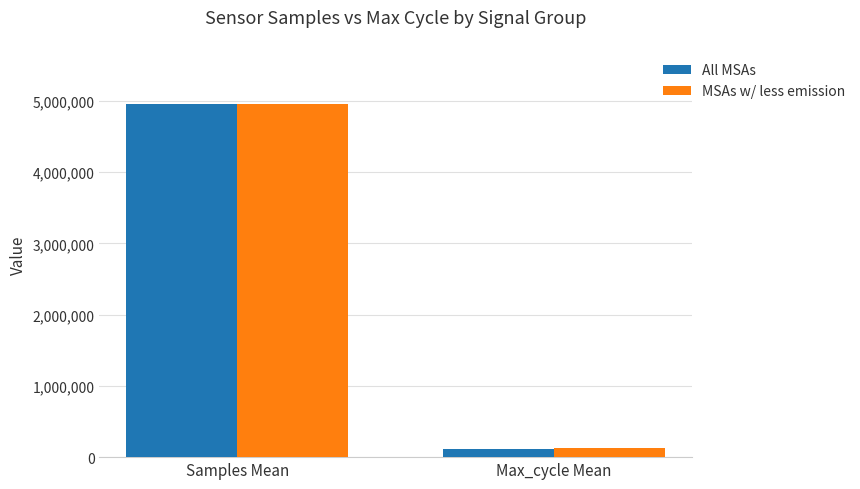

What is the lowest value of the MSAs w/ less emission series?

126044.0